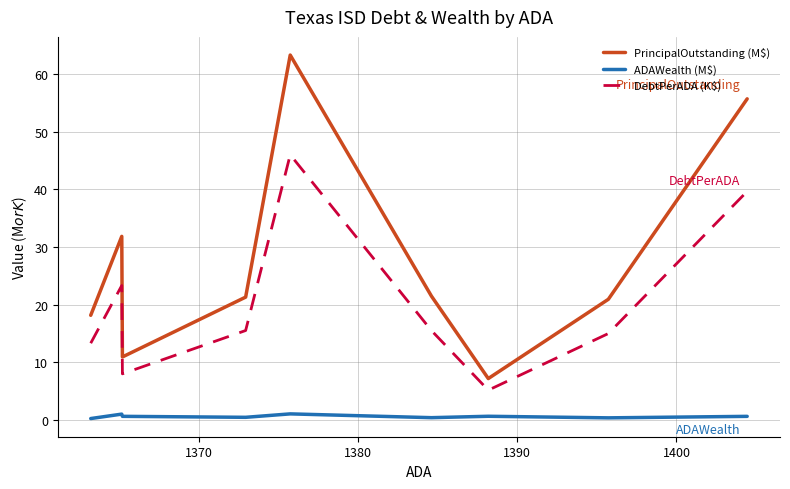

List the series in order of their peak value, highest first.

PrincipalOutstanding (M$), DebtPerADA (K$), ADAWealth (M$)